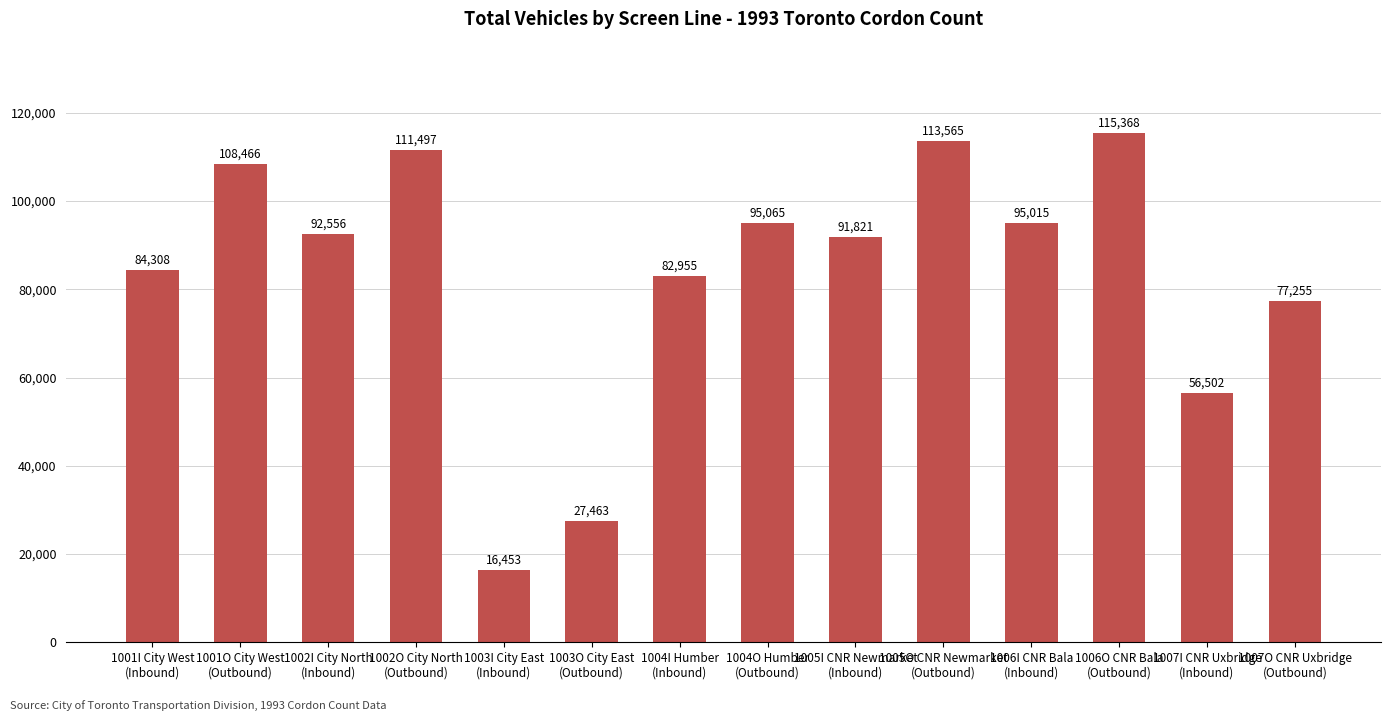

At which label is the value closest to 65910?

1007I CNR Uxbridge
(Inbound)